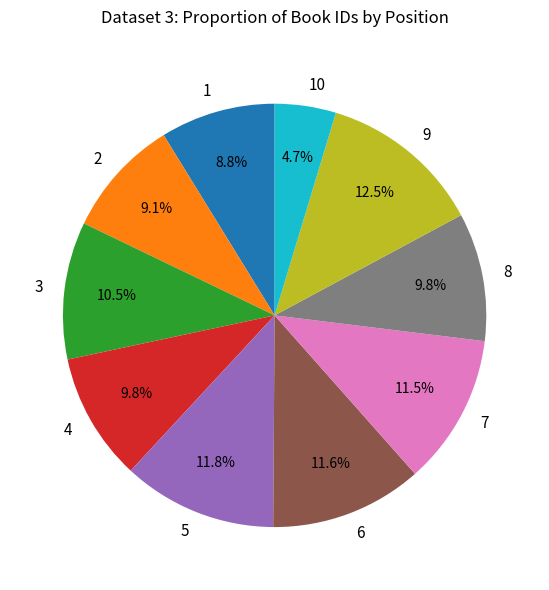

Is the sum of 8 and 6 greater than half?

No